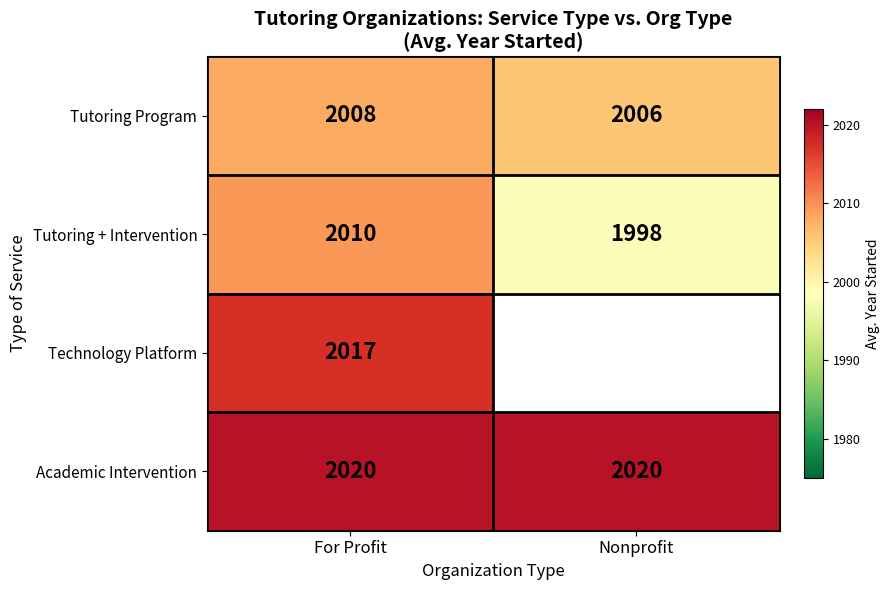

True or false: Academic Intervention has a value of 2020 at For Profit.

True